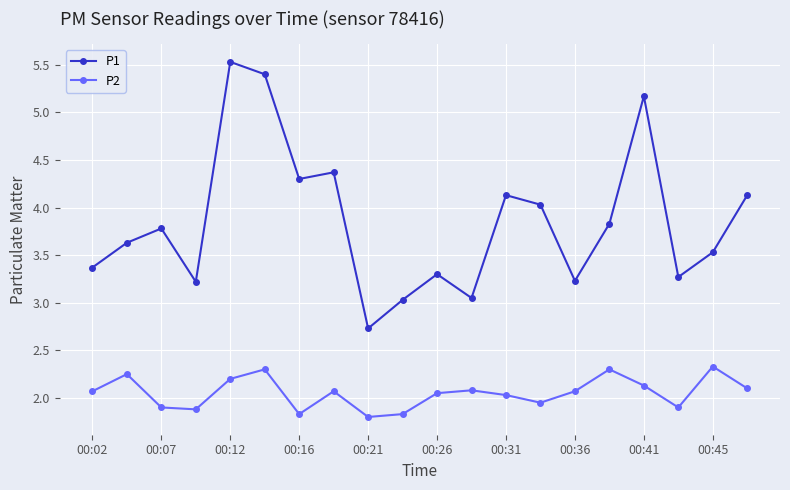

How many categories are shown in the chart?

20